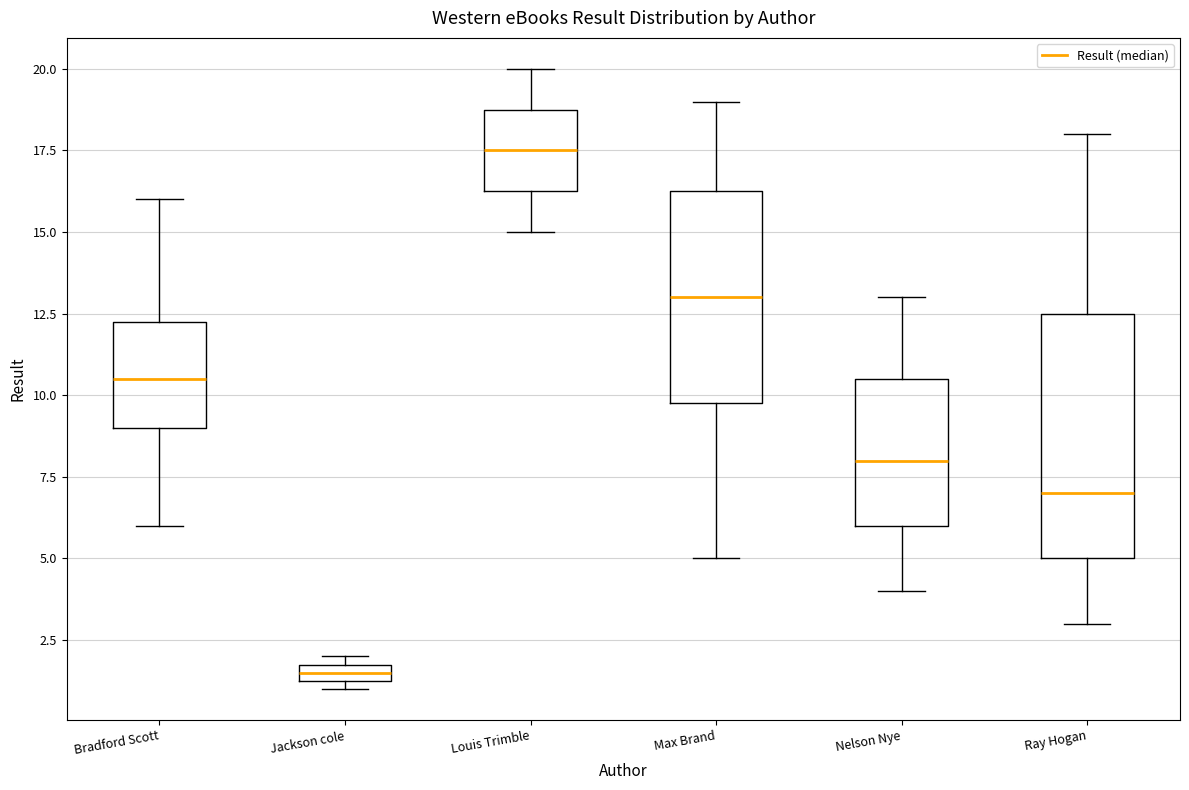

Comparing the boxes themselves (not the whiskers), which one is the tallest?

Ray Hogan